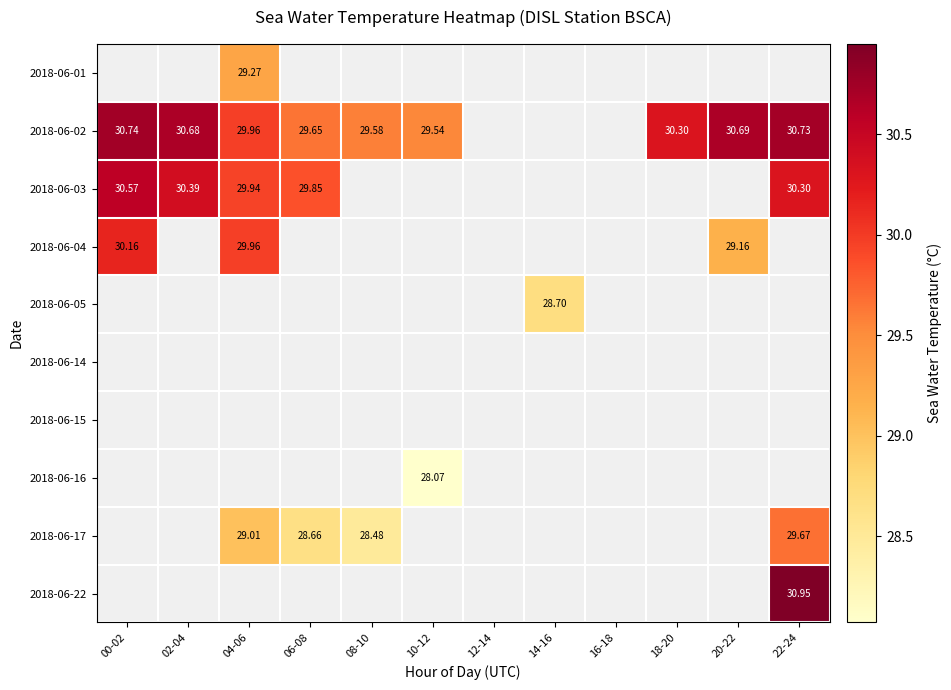

Which label corresponds to the largest value in the chart?

22-24